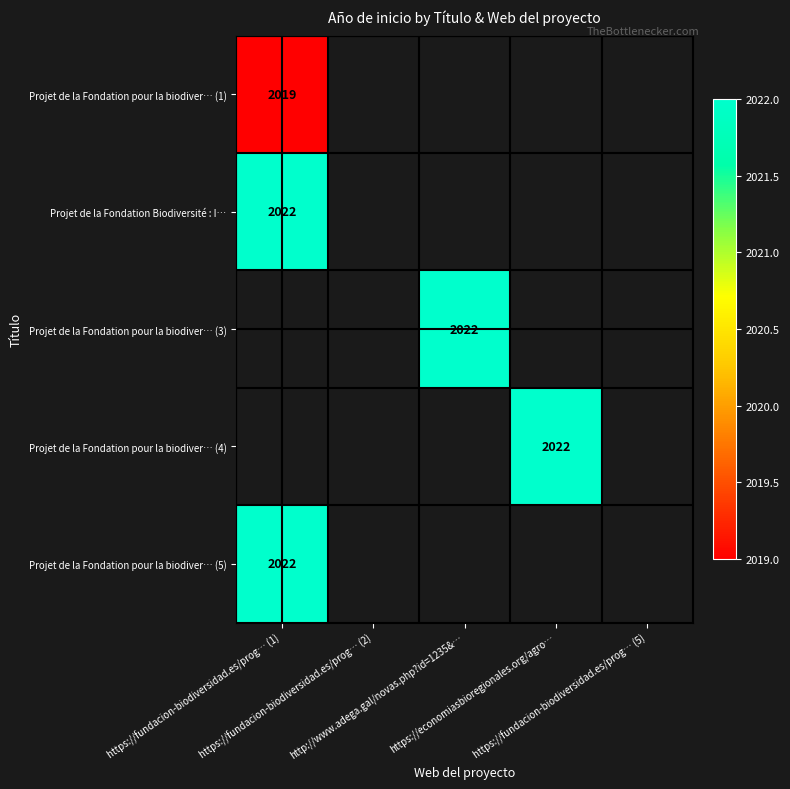

At which category does the chart reach its minimum across all series?

https://fundacion-biodiversidad.es/prog… (1)